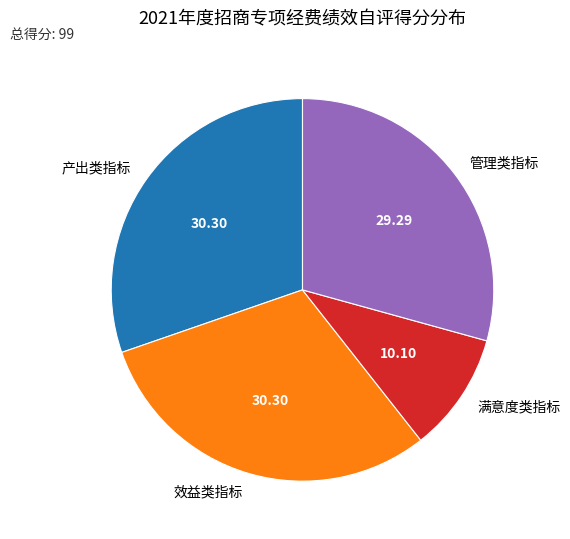

Approximately how many times larger is the value at 效益类指标 compared to 管理类指标?

1.0